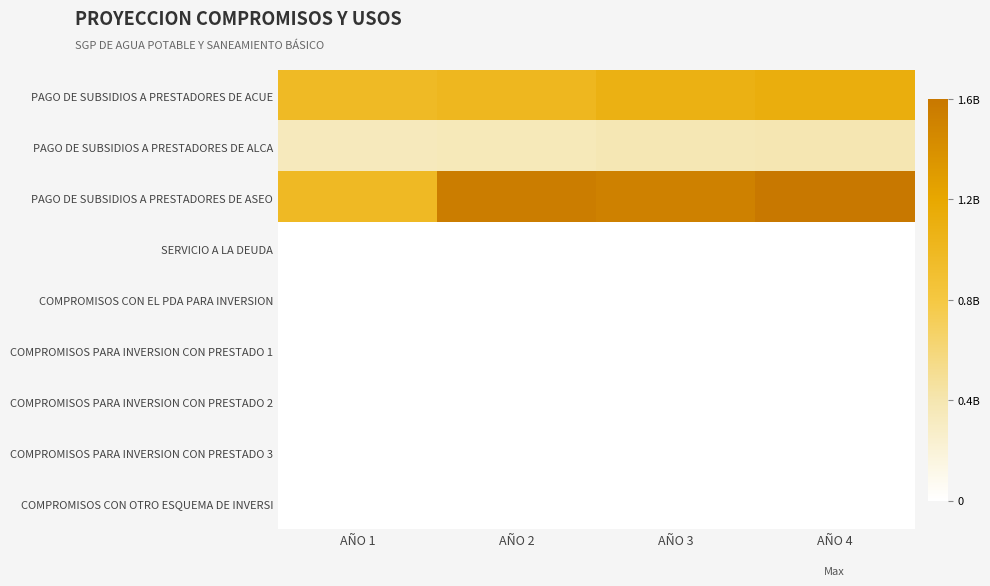

Which series has the widest spread of values?

PAGO DE SUBSIDIOS A PRESTADORES DE ASEO